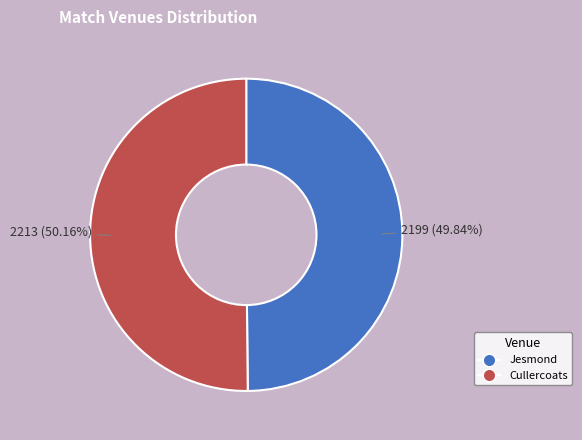

Combined, what portion of the pie is Cullercoats and Jesmond?

100.0%